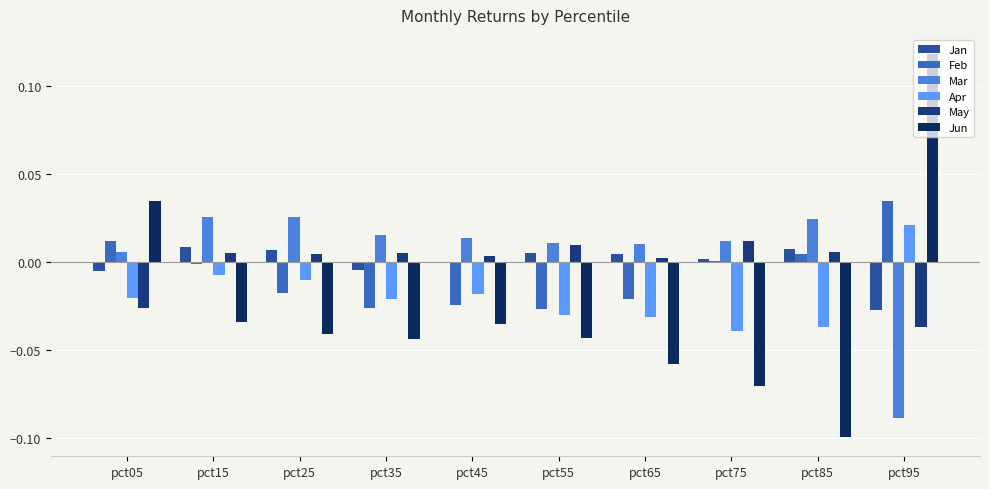

Which has a higher value, pct95 or pct15?

pct15